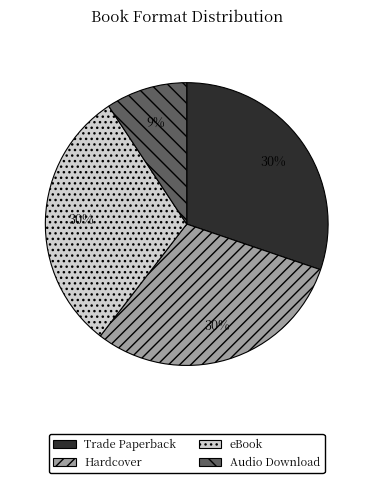

Does Audio Download represent more than half of the total?

No